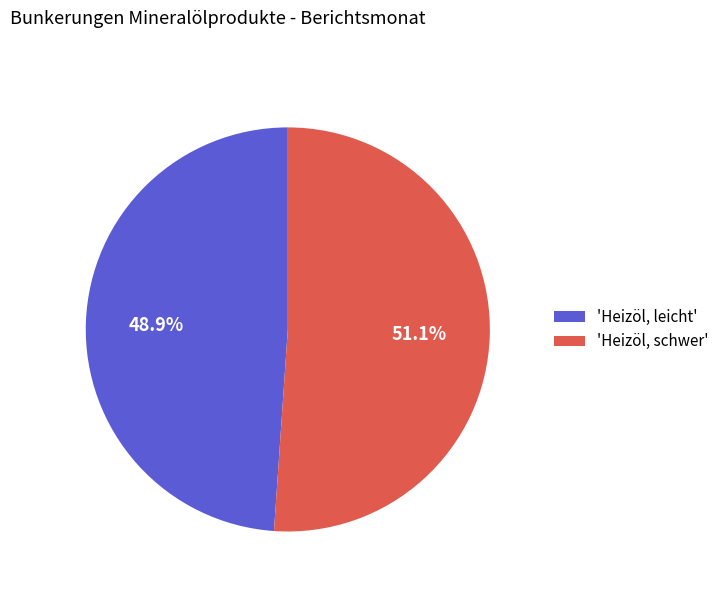

Is there a majority slice in this chart?

Yes